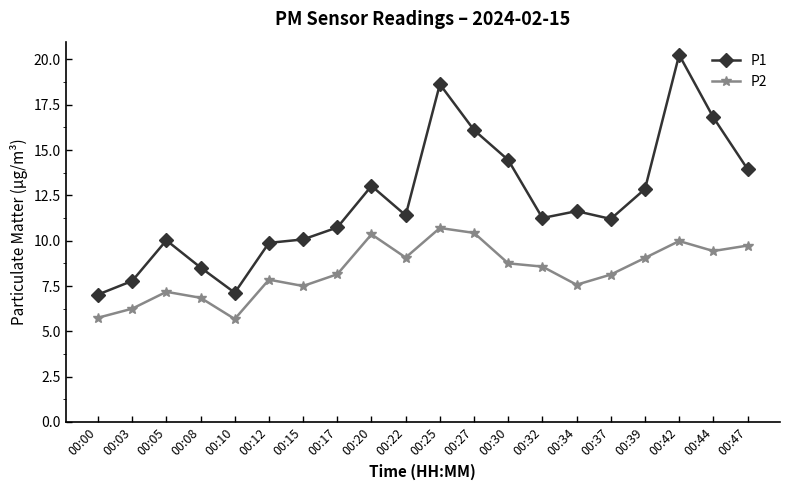

Rank the series at 00:05 from lowest to highest value.

P2, P1